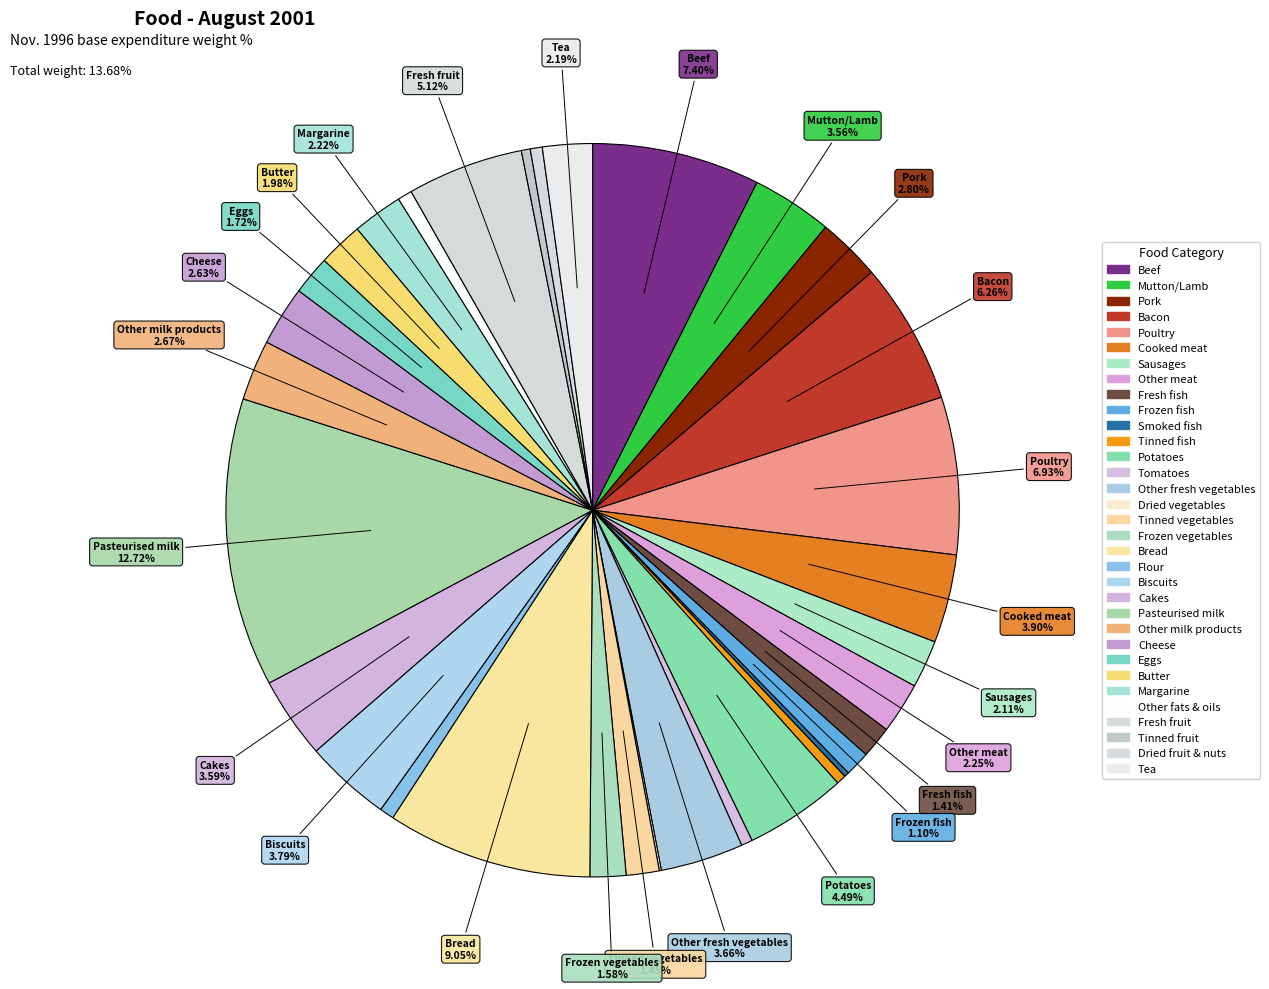

Is it true that Smoked fish is 14% of the pie?

False